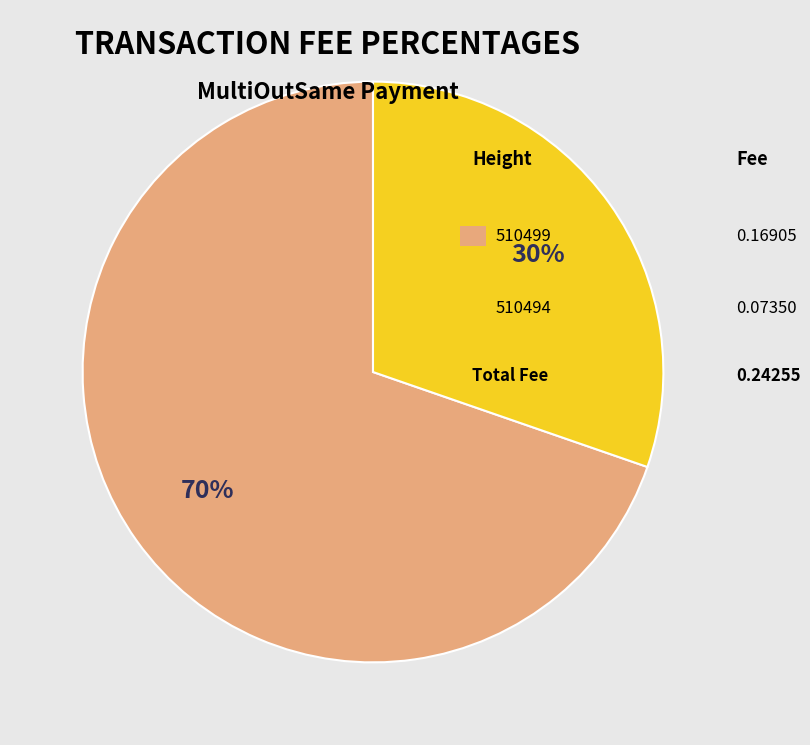

Is there any slice that represents more than half of the pie?

Yes